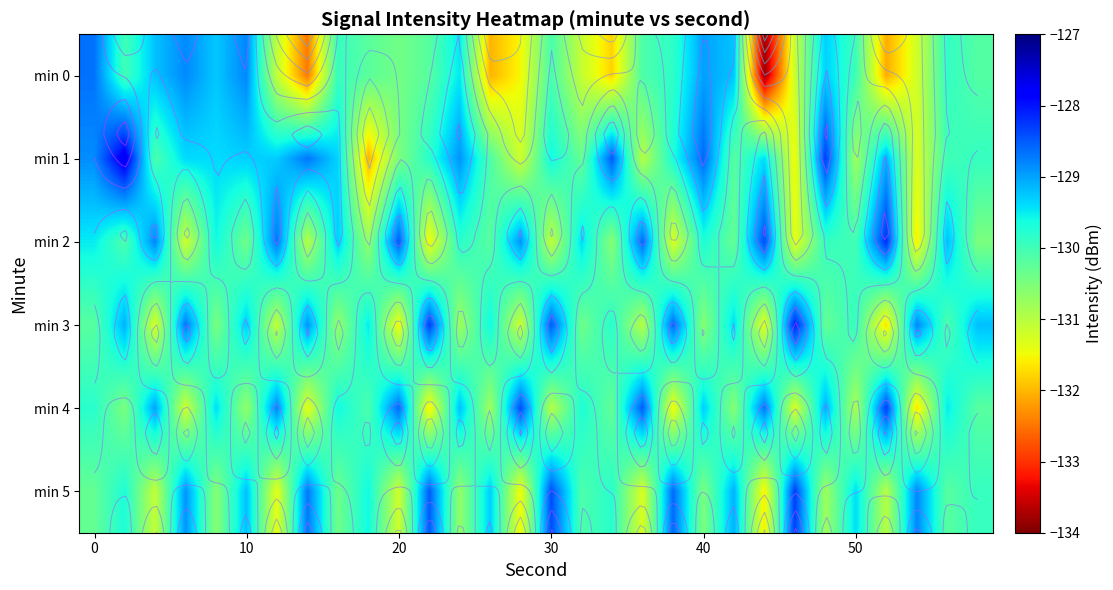

The value of min 3 at 50 is -129.9. True or false?

True